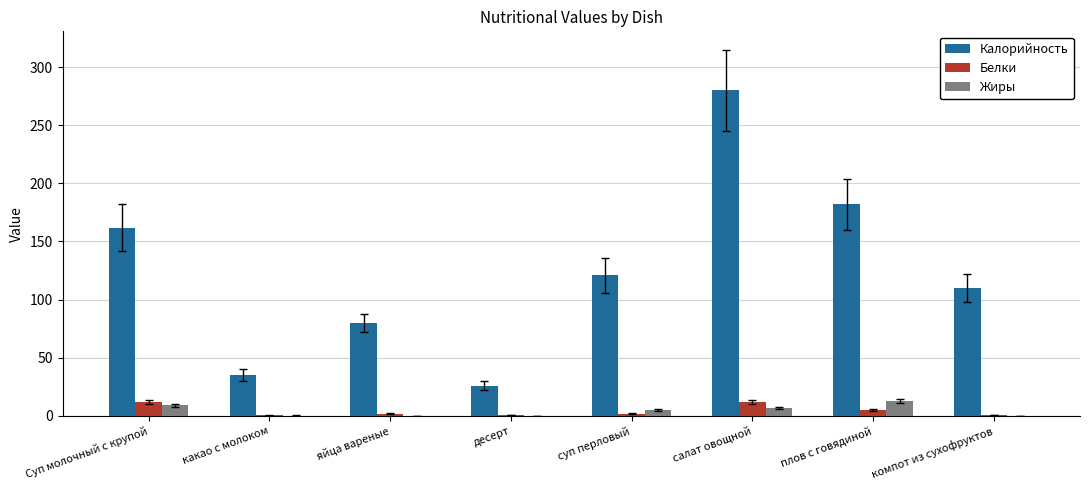

The Калорийность series shows 26.0 at десерт. True or false?

True